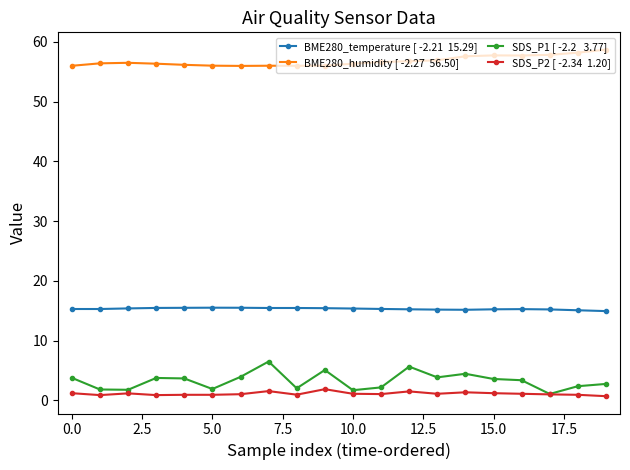

What is the greatest value displayed?

58.7